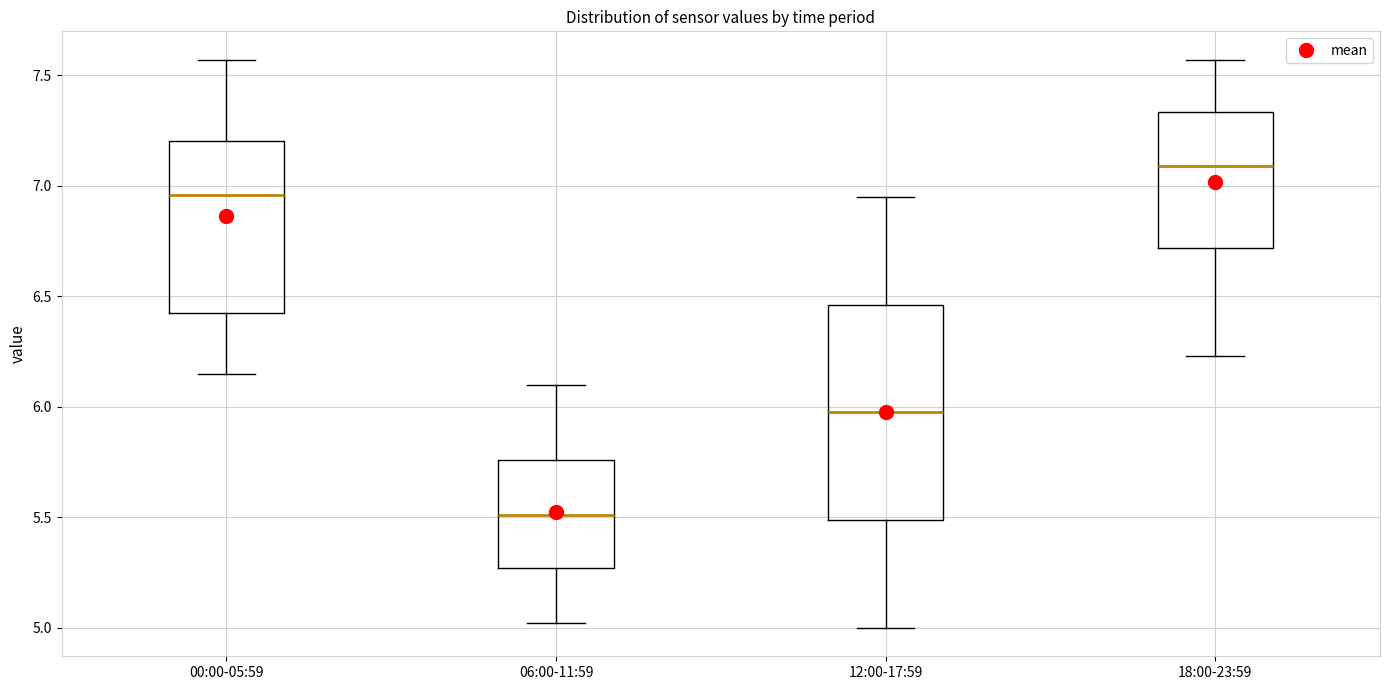

Reading left to right, transcribe this box plot: for each box, give where its median line is, the range the box spans, and where its two whiskers end, as read against the y-axis. The values are not printed on the chart, so give them approximately, as read against the axis.

00:00-05:59: median 6.95, box 6.45 to 7.20, whiskers 6.15 to 7.55
06:00-11:59: median 5.50, box 5.25 to 5.75, whiskers 5.00 to 6.10
12:00-17:59: median 6.00, box 5.50 to 6.45, whiskers 5.00 to 6.95
18:00-23:59: median 7.10, box 6.70 to 7.35, whiskers 6.25 to 7.55